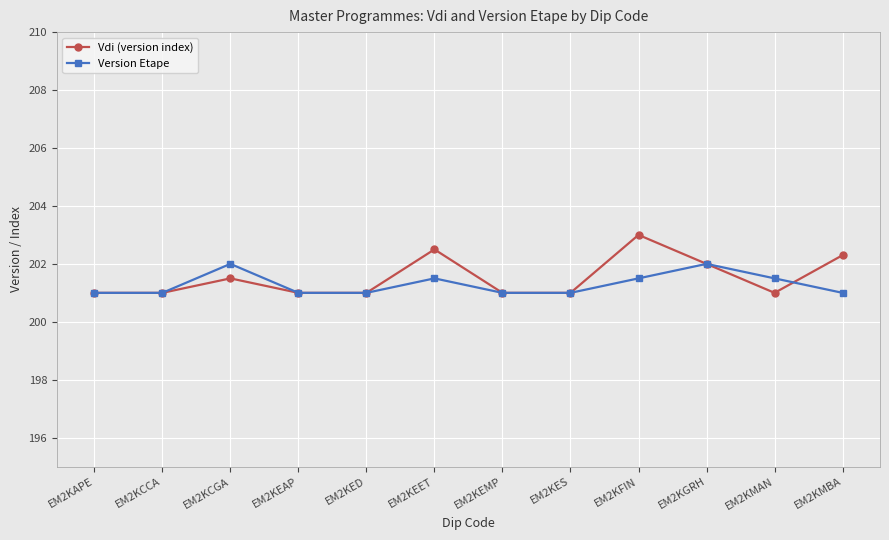

How many lines are shown in the chart?

2